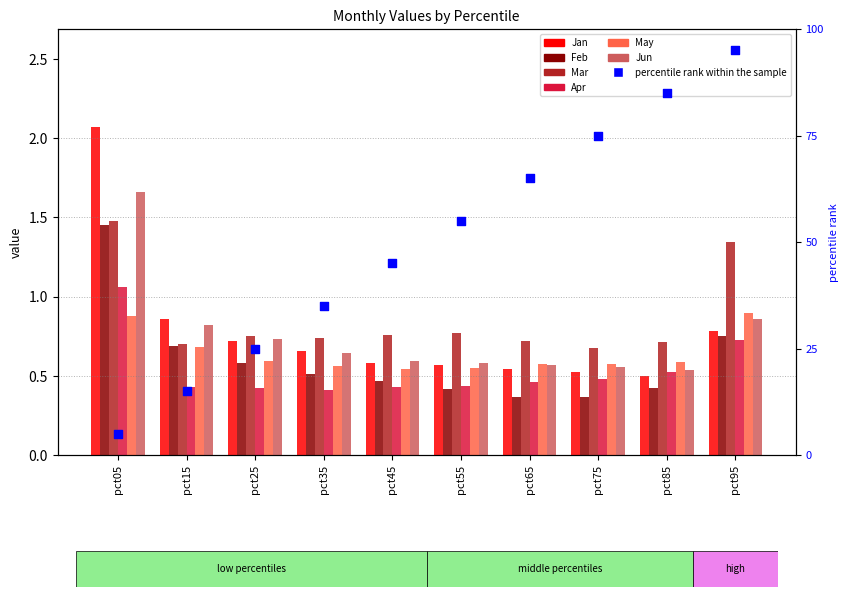

Which series reaches the maximum Y coordinate?

Jan